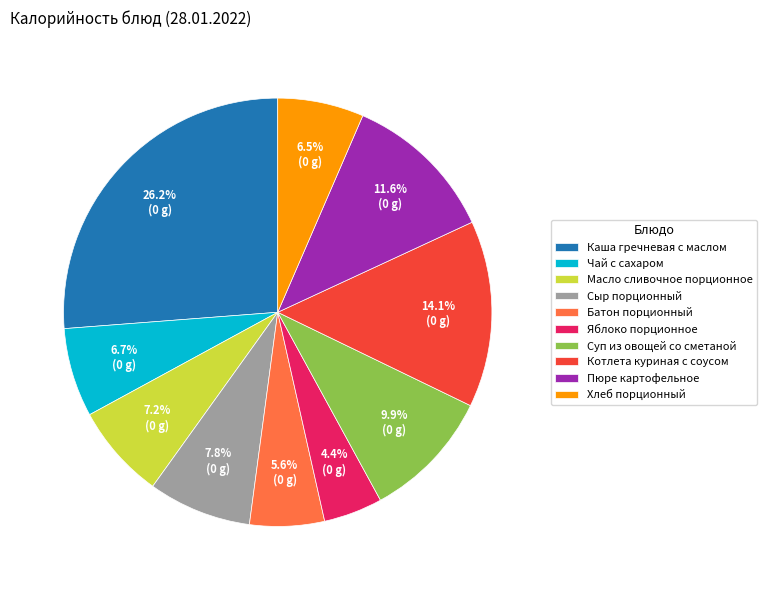

Does Масло сливочное порционное account for over 50% of the chart?

No